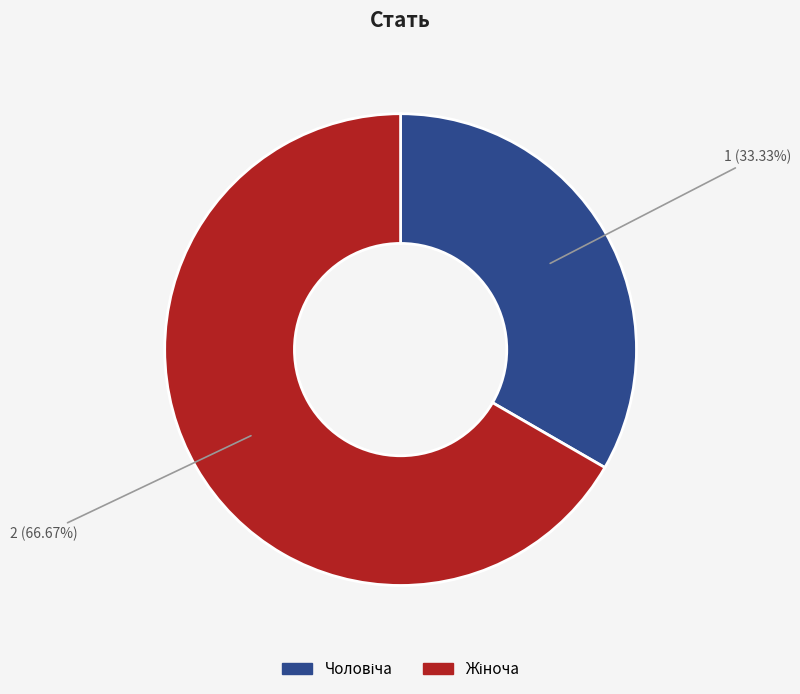

Does any single category account for the majority?

Yes